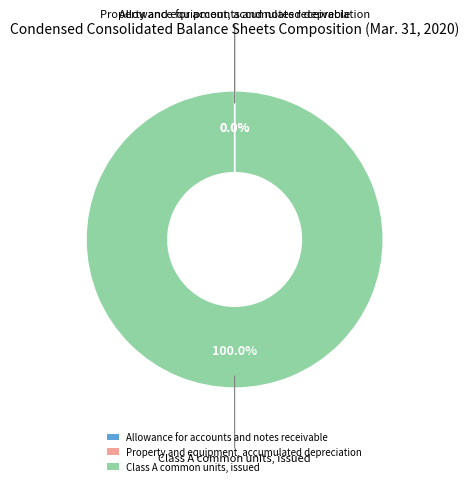

To the nearest percent, what percentage of the pie is Class A common units, issued?

100%